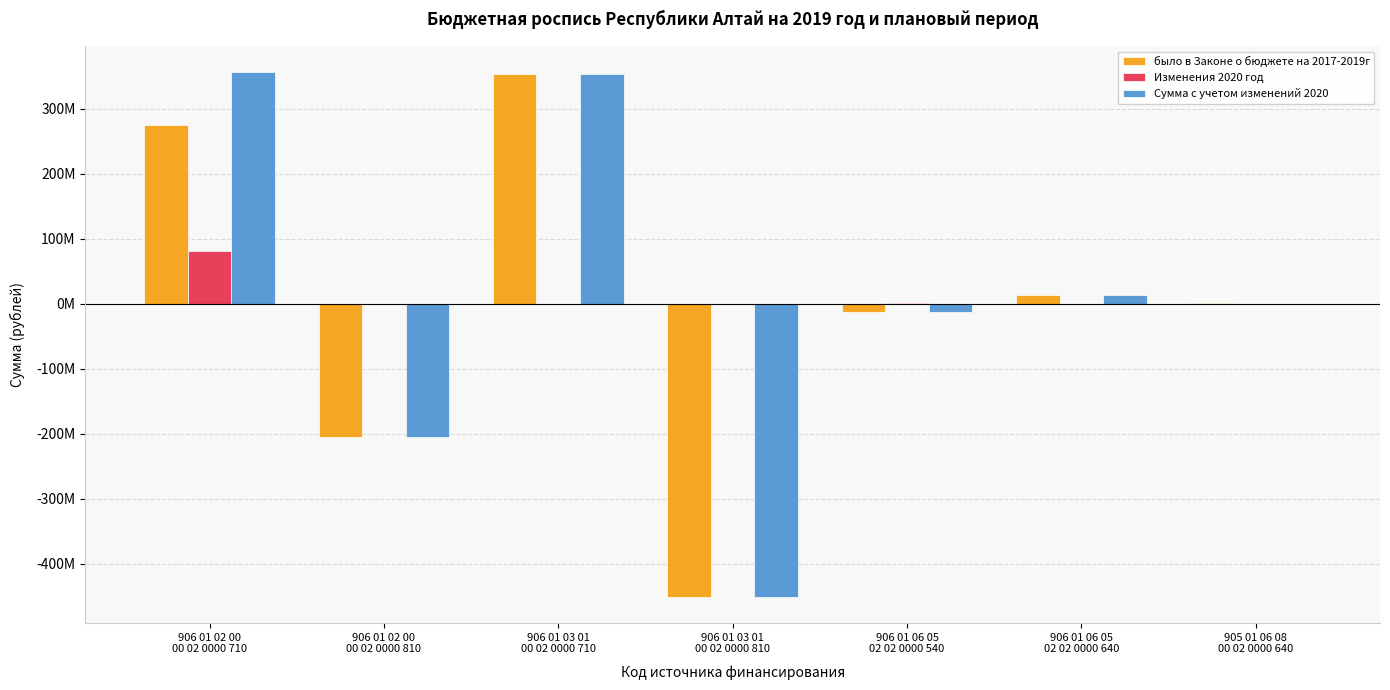

What is the sum of the было в Законе о бюджете на 2017-2019г values at 906 01 03 01
00 02 0000 710 and 906 01 06 05
02 02 0000 540?

339801000